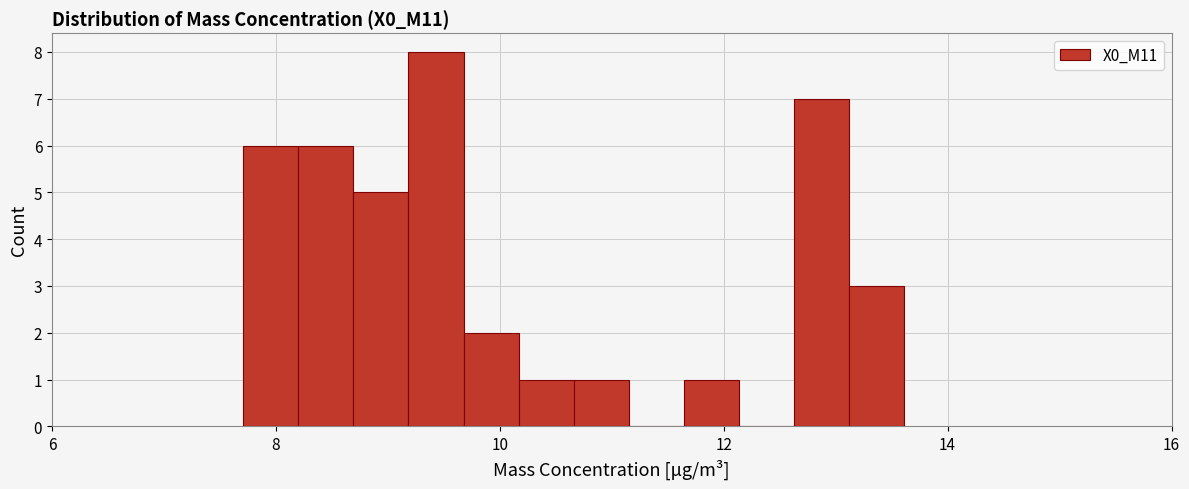

Read against the x-axis, roughly where is the centre of the tallest bar?

9.4